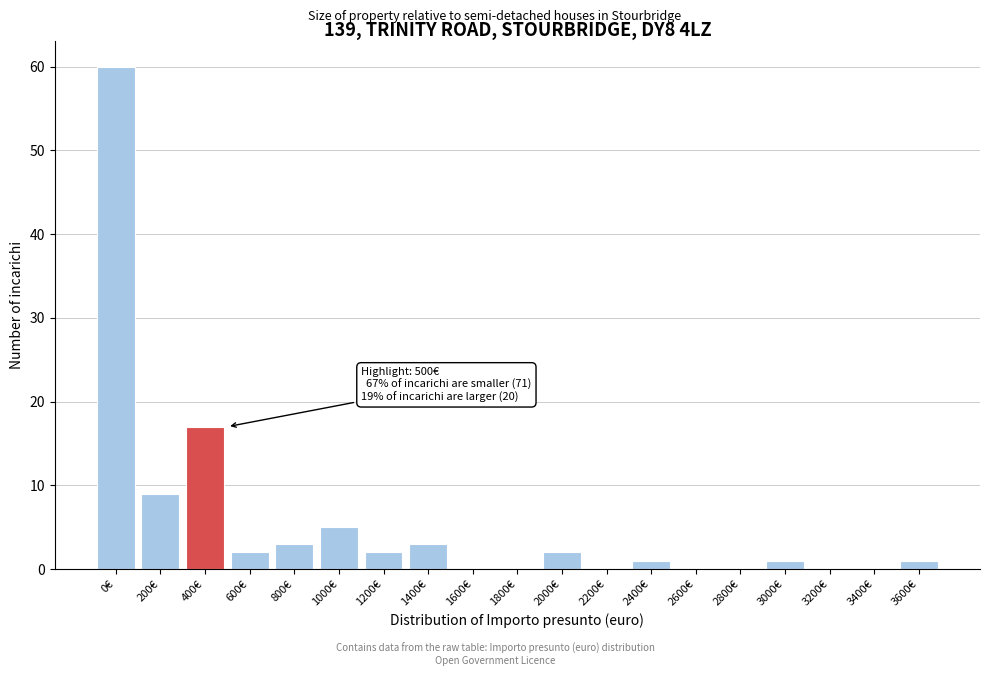

Reading left to right, what are all the values shown in this chart?

0€=60	200€=9	400€=17	600€=2	800€=3	1000€=5	1200€=2	1400€=3	1600€=0	1800€=0	2000€=2	2200€=0	2400€=1	2600€=0	2800€=0	3000€=1	3200€=0	3400€=0	3600€=1